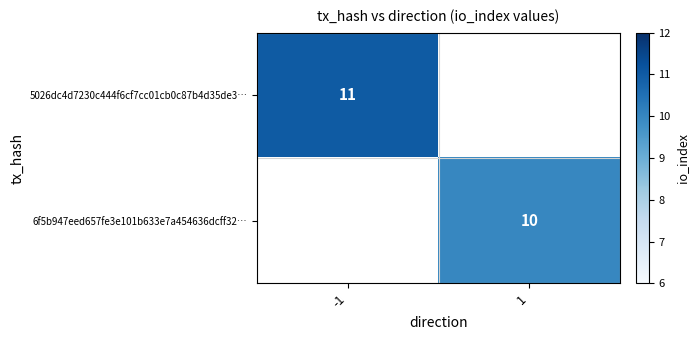

The value of 5026dc4d7230c444f6cf7cc01cb0c87b4d35de3… at -1 is 11. True or false?

True